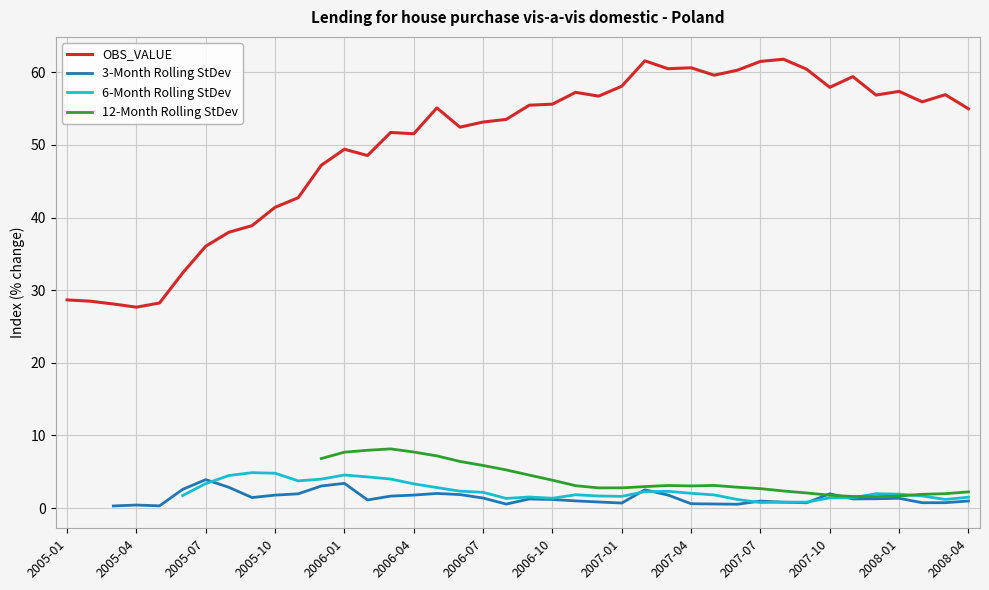

Is it true that the value at 2005-08 is 38.0?

True